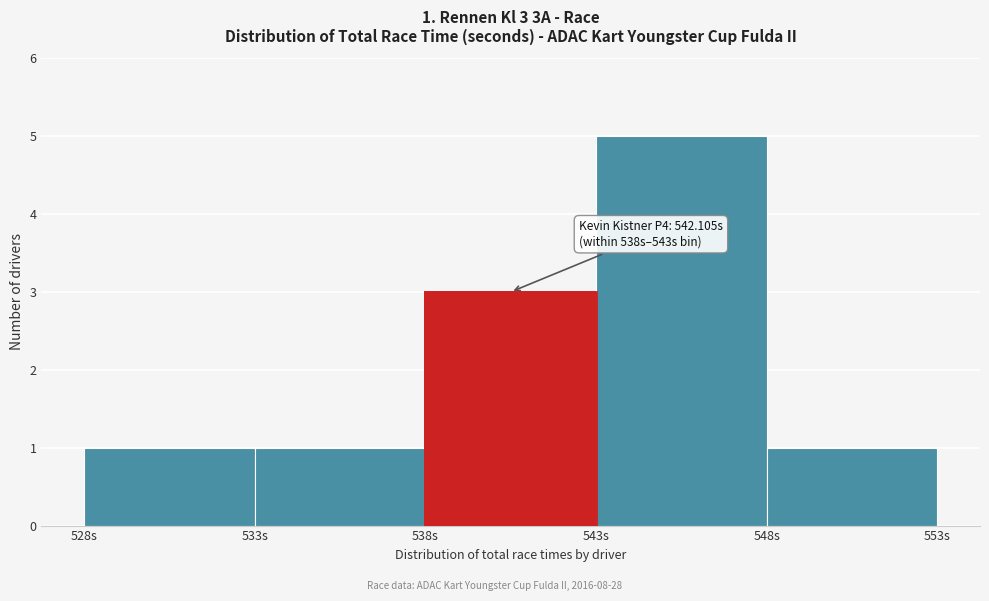

Over which range of the x-axis is the bar tallest?

543 to 548